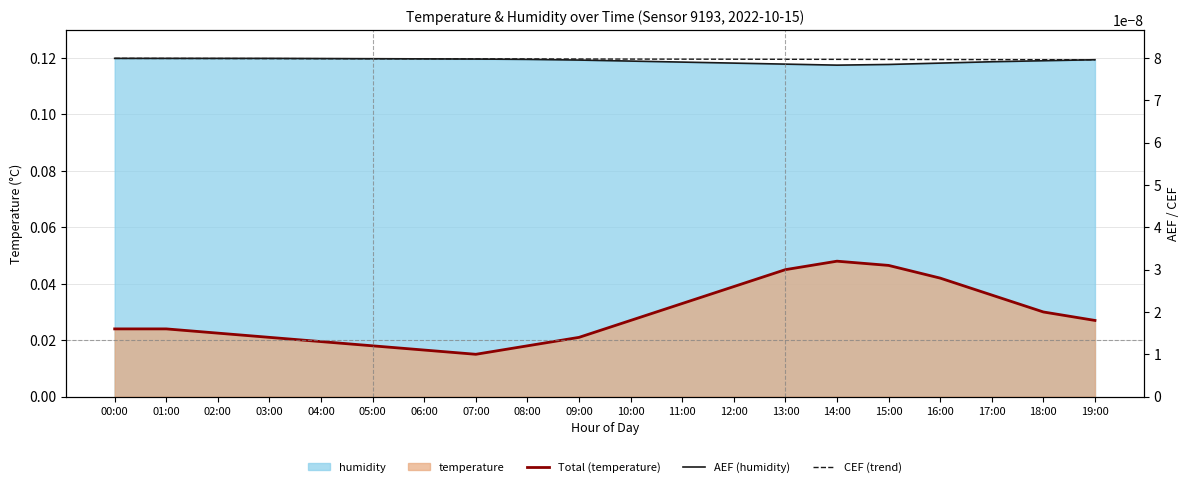

How many lines are shown in the chart?

3